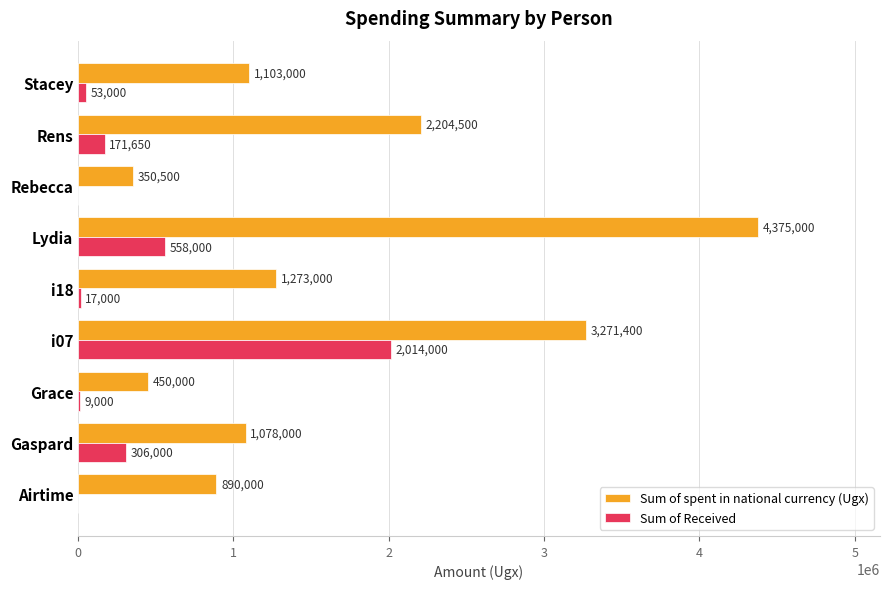

The value of Sum of spent in national currency (Ugx) at Gaspard is 729610. True or false?

False